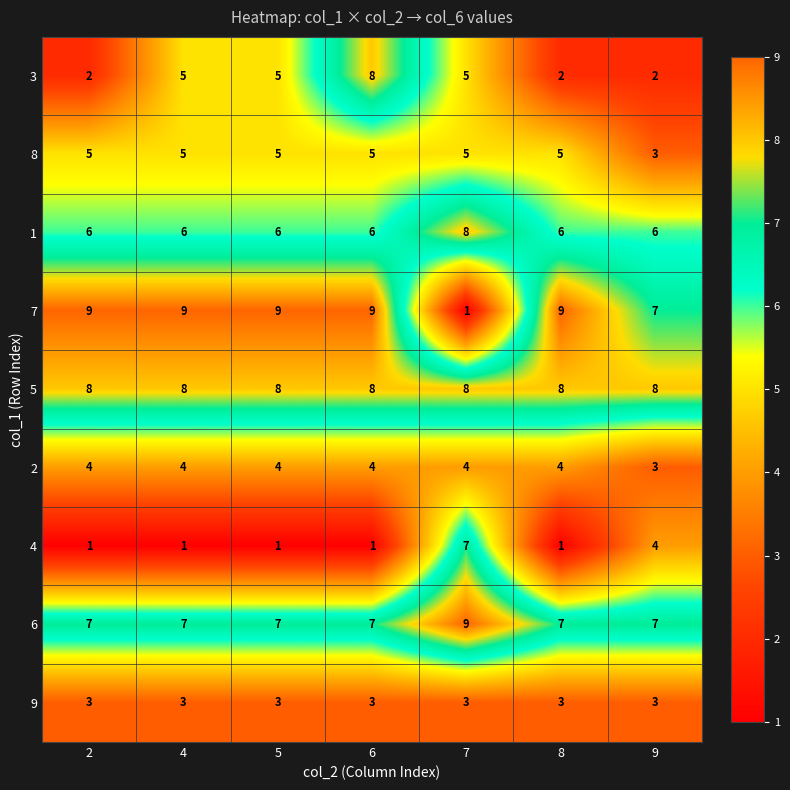

True or false: 2 has a value of 7 at 2.

False